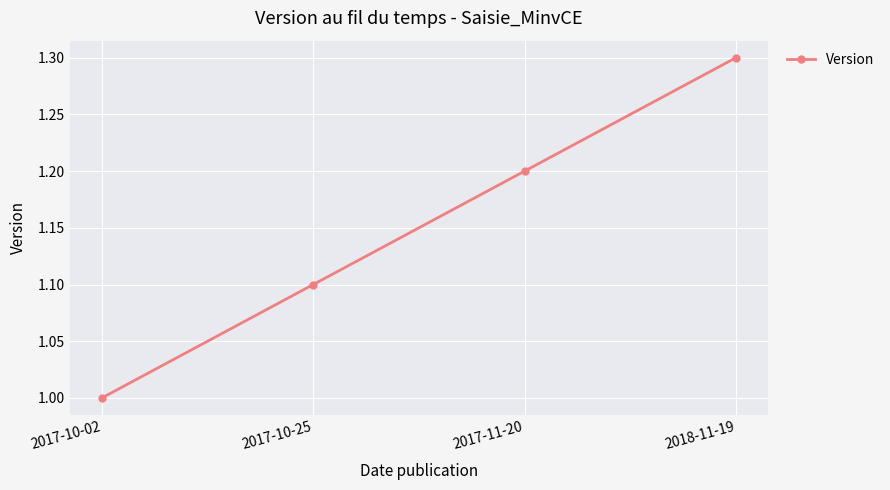

Reading left to right, transcribe all the data shown in this chart.

2017-10-02=1.0	2017-10-25=1.1	2017-11-20=1.2	2018-11-19=1.3